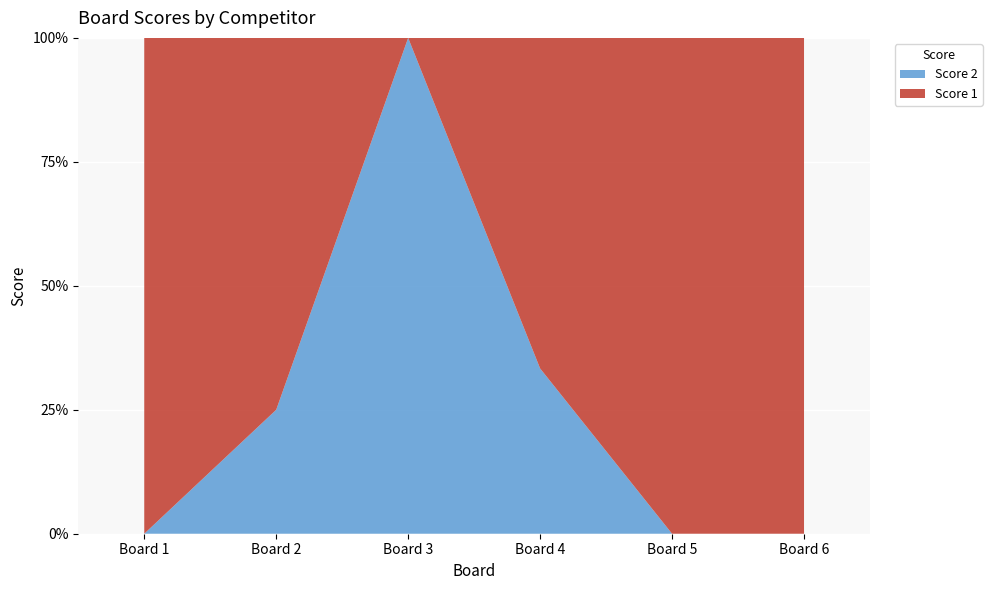

Reading right to left, what are all the values shown in this chart?

Score 1: 10	15	14	0	15	25
Score 2: 0	0	7	14	5	0